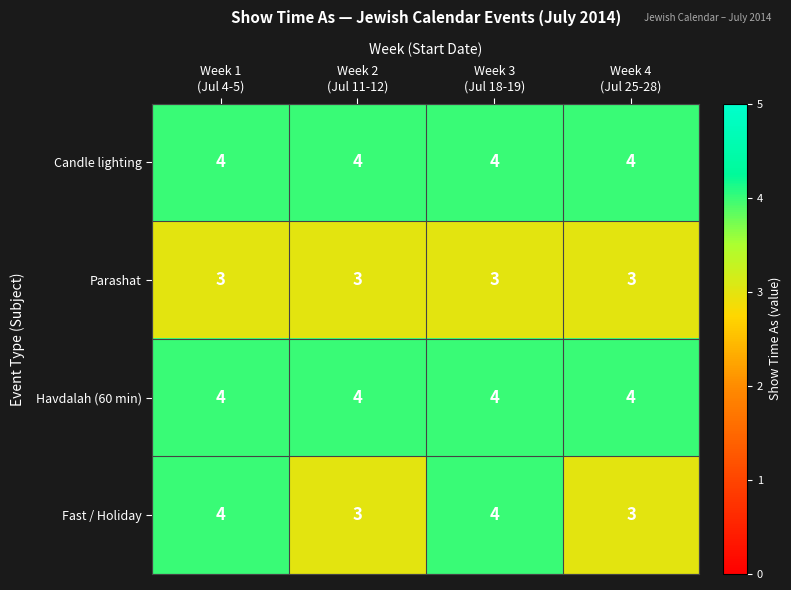

Reading left to right, transcribe all the data shown in this chart.

Candle lighting: 4	4	4	4
Parashat: 3	3	3	3
Havdalah (60 min): 4	4	4	4
Fast / Holiday: 4	3	4	3